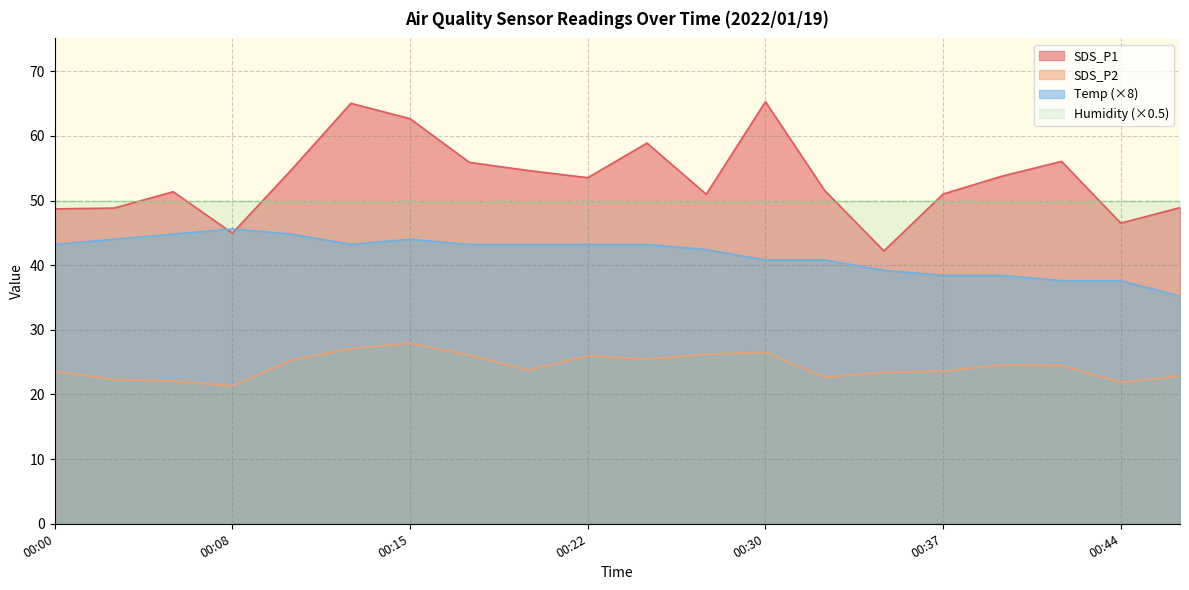

List the series in order of their peak value, highest first.

SDS_P1, Humidity (×0.5), Temp (×8), SDS_P2